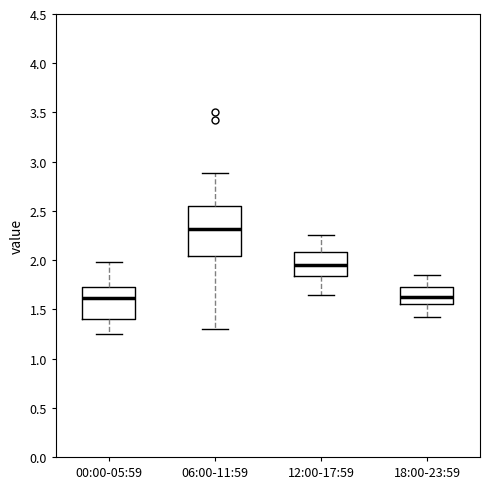

Reading left to right, read every box against the y-axis: the position of its median line, the range the box covers, and the ends of its whiskers. The values are not printed on the chart, so give them approximately, as read against the axis.

00:00-05:59: median 1.60, box 1.40 to 1.75, whiskers 1.25 to 2.00
06:00-11:59: median 2.30, box 2.05 to 2.55, whiskers 1.30 to 2.90
12:00-17:59: median 1.95, box 1.85 to 2.10, whiskers 1.65 to 2.25
18:00-23:59: median 1.65, box 1.55 to 1.75, whiskers 1.40 to 1.85